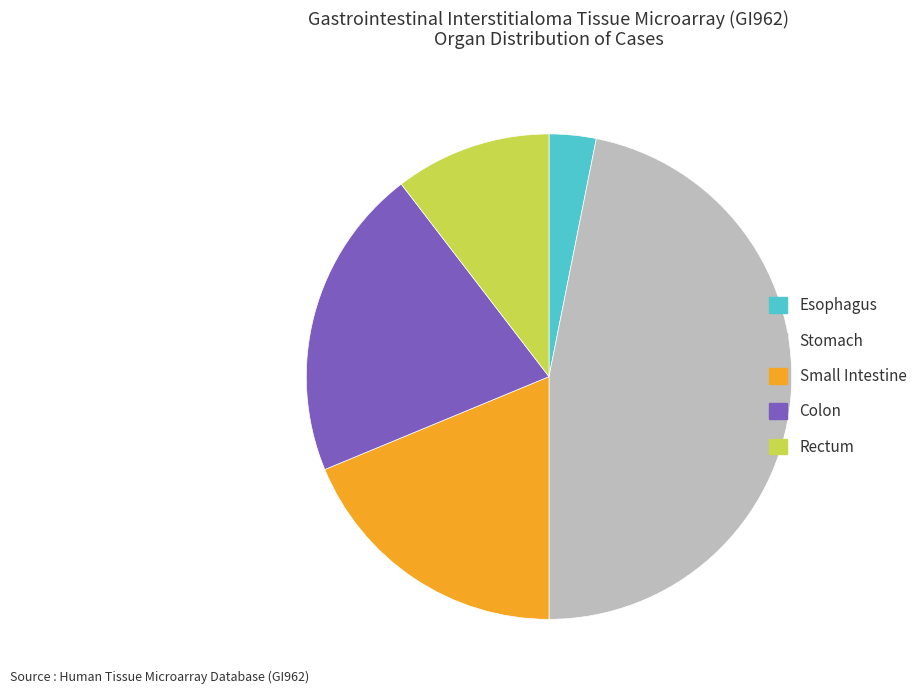

Is there any slice that represents more than half of the pie?

No